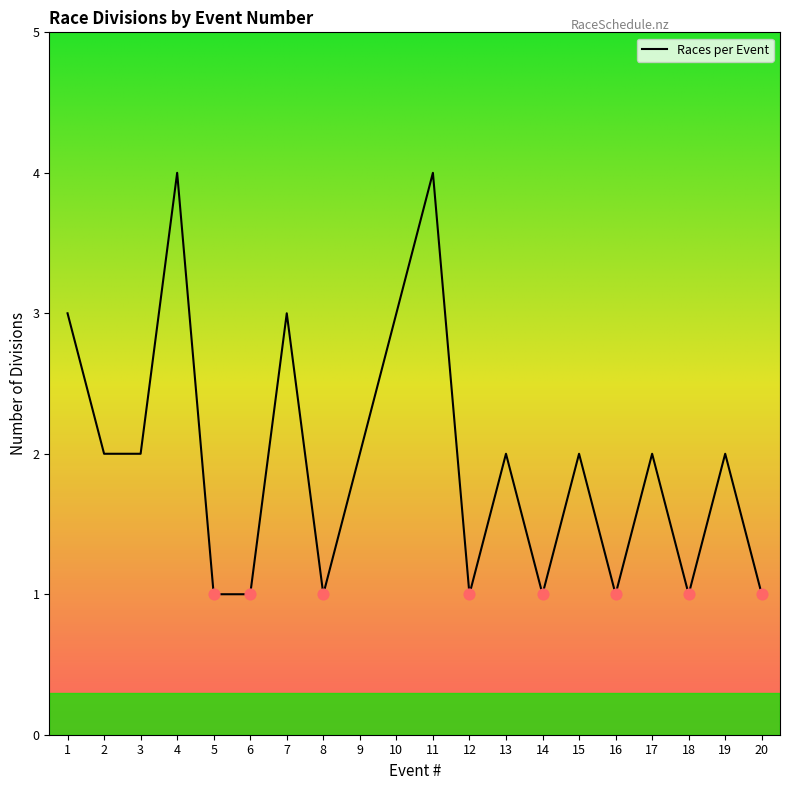

What is the change in value from 3 to 14?

-1